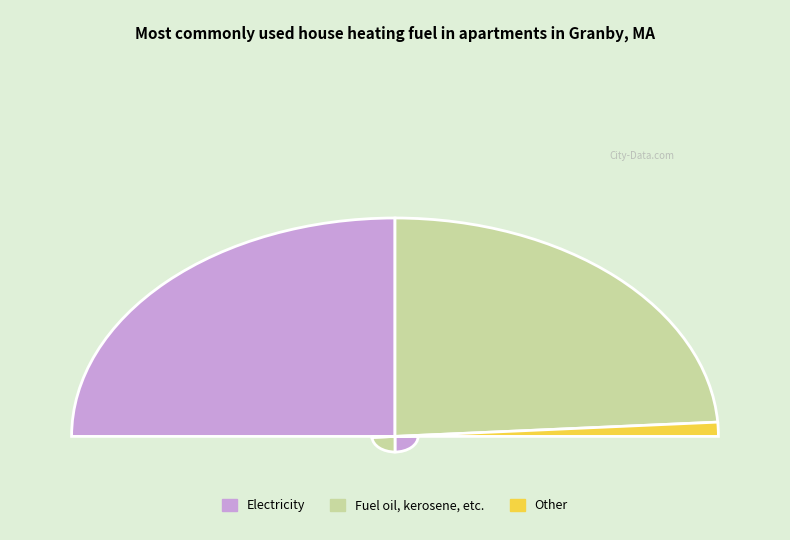

How many slices are in this pie chart?

3